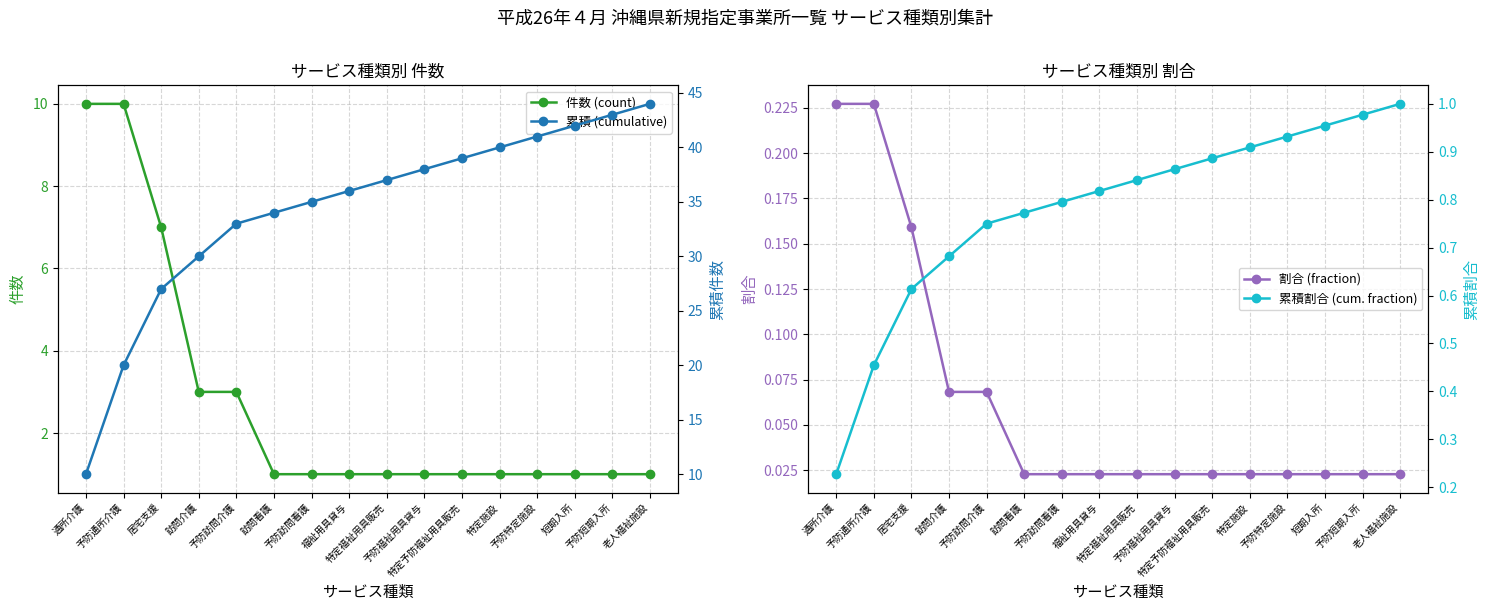

How many series are shown in this chart?

4